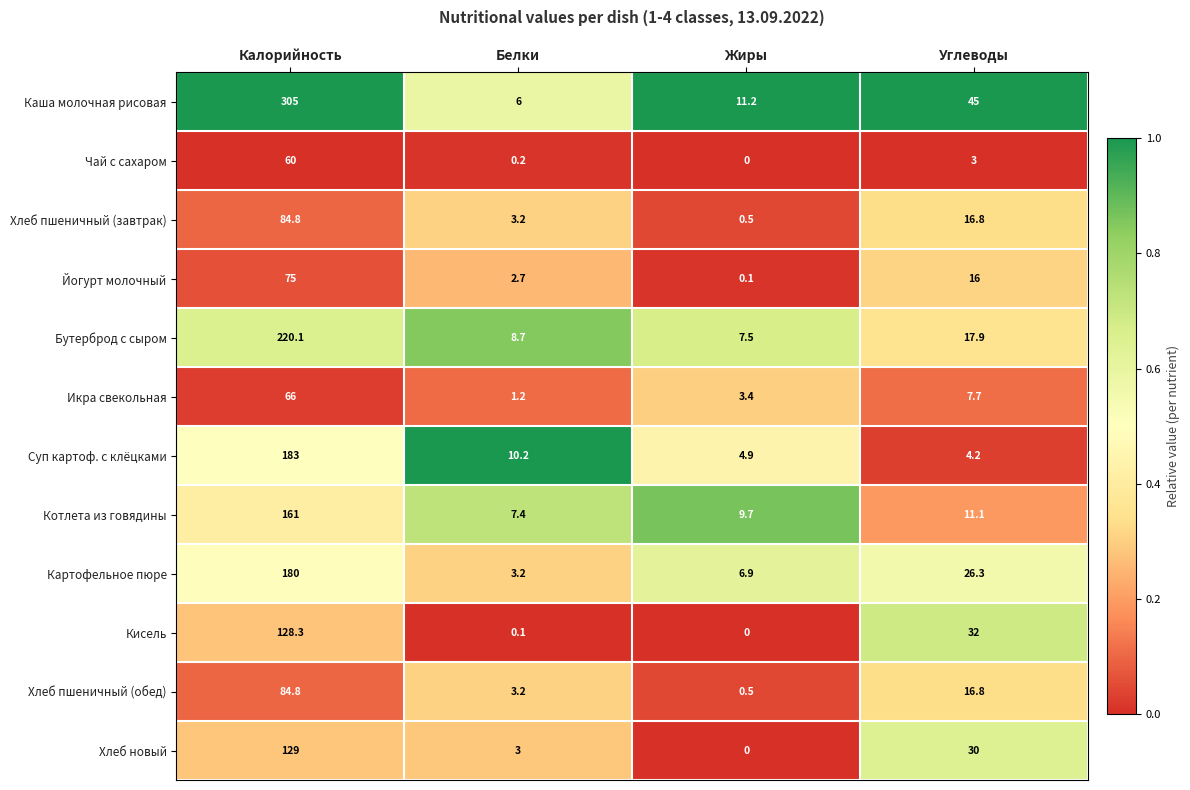

Which series has the largest total across all categories?

Каша молочная рисовая